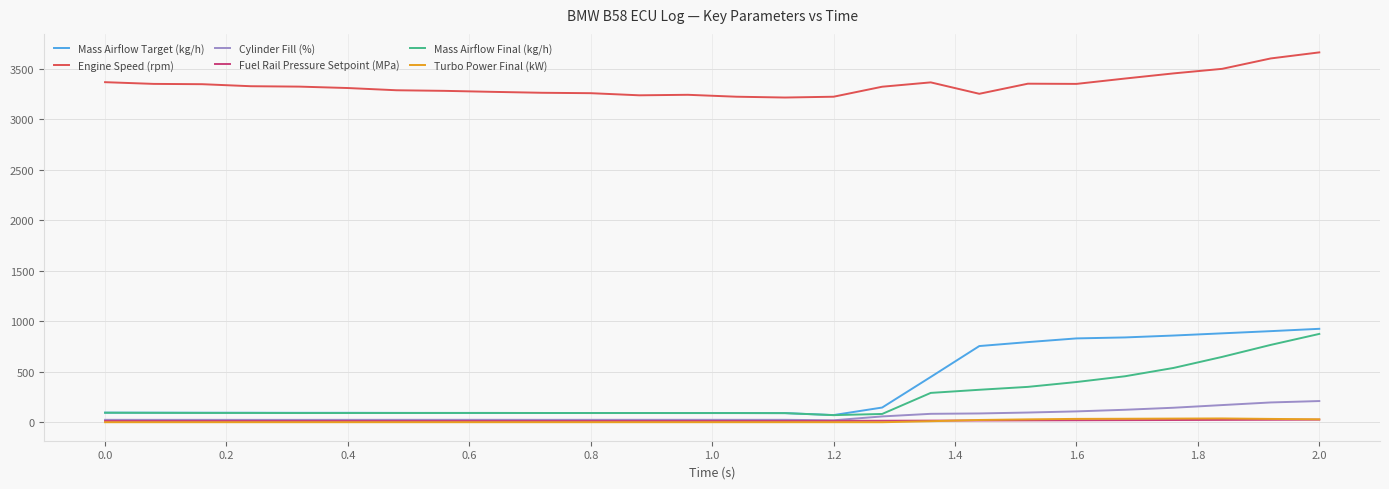

True or false: Fuel Rail Pressure Setpoint (MPa) and Engine Speed (rpm) cross at least once.

False